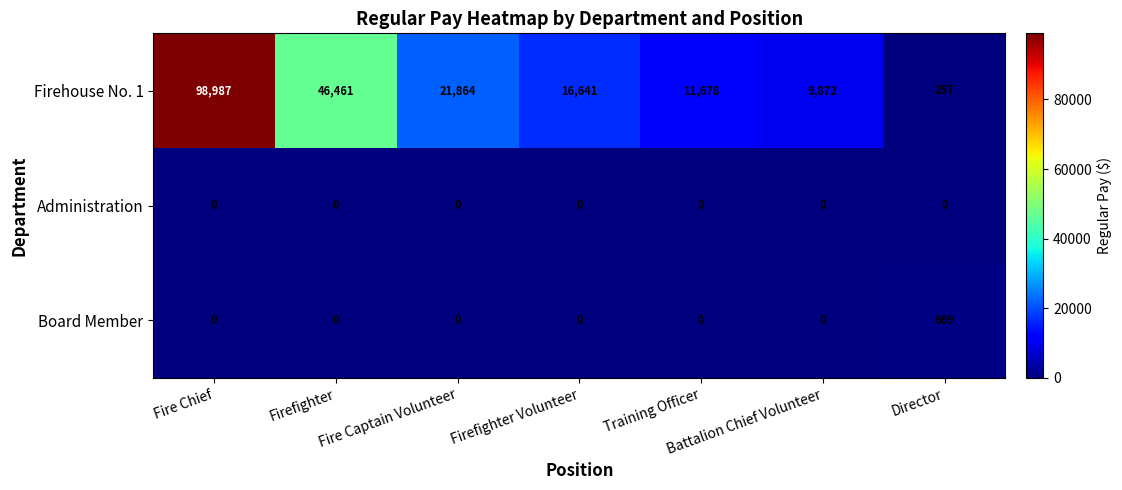

At which label does Firehouse No. 1 reach its peak?

Fire Chief